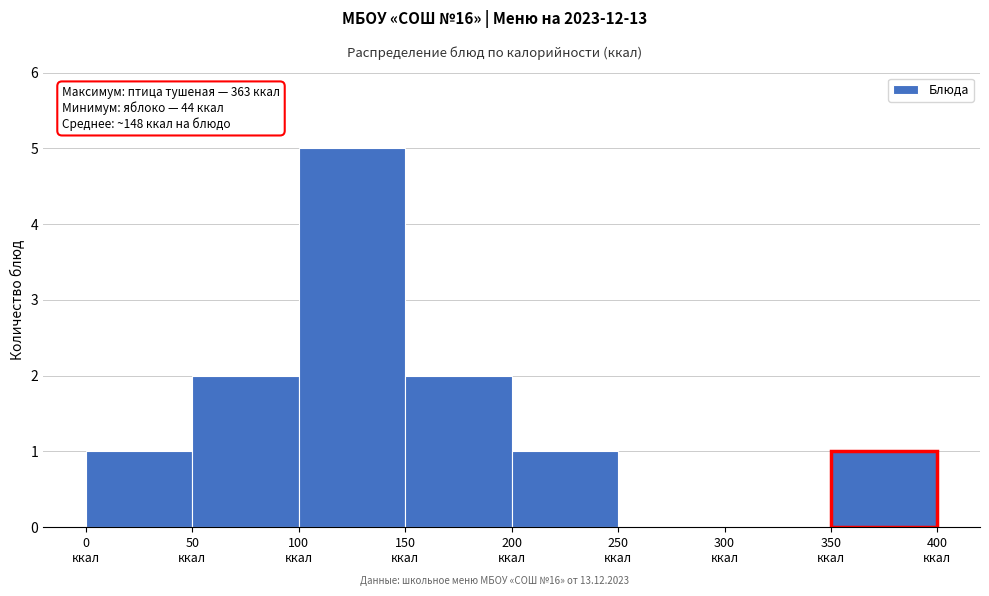

Over which range of the x-axis is the bar tallest?

100 to 150